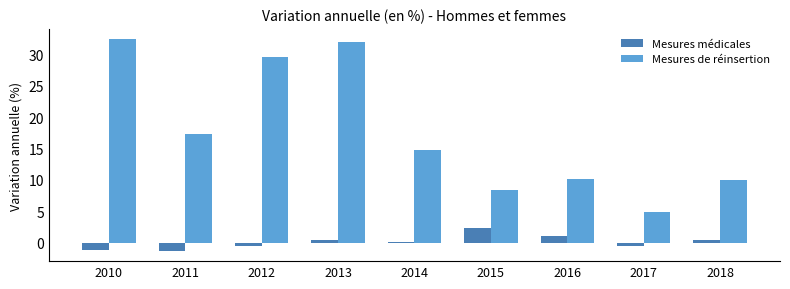

Reading right to left, what are all the values shown in this chart?

Mesures médicales: 0.4	-0.5	1.1	2.3	0.2	0.4	-0.5	-1.2	-1.2
Mesures de réinsertion: 10.0	5.0	10.2	8.4	14.8	32.0	29.5	17.3	32.3